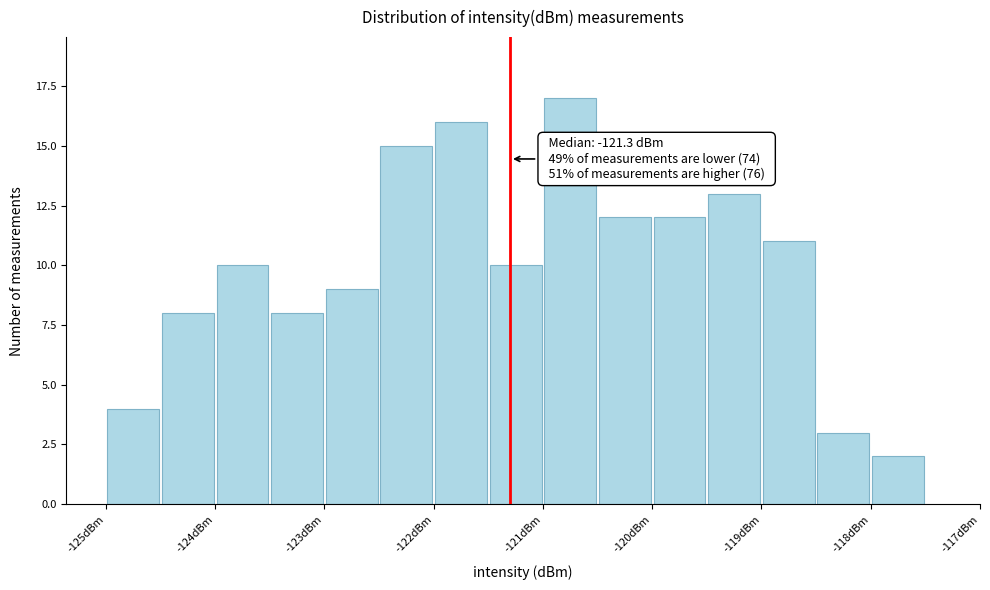

Which range on the x-axis has the tallest bar?

-121.0 to -120.5